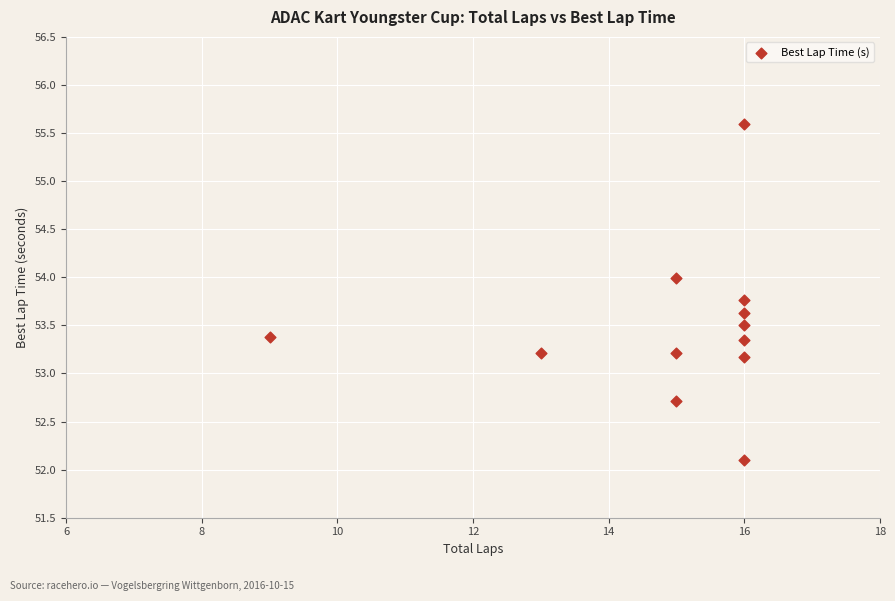

What is the average Y value?

53.5